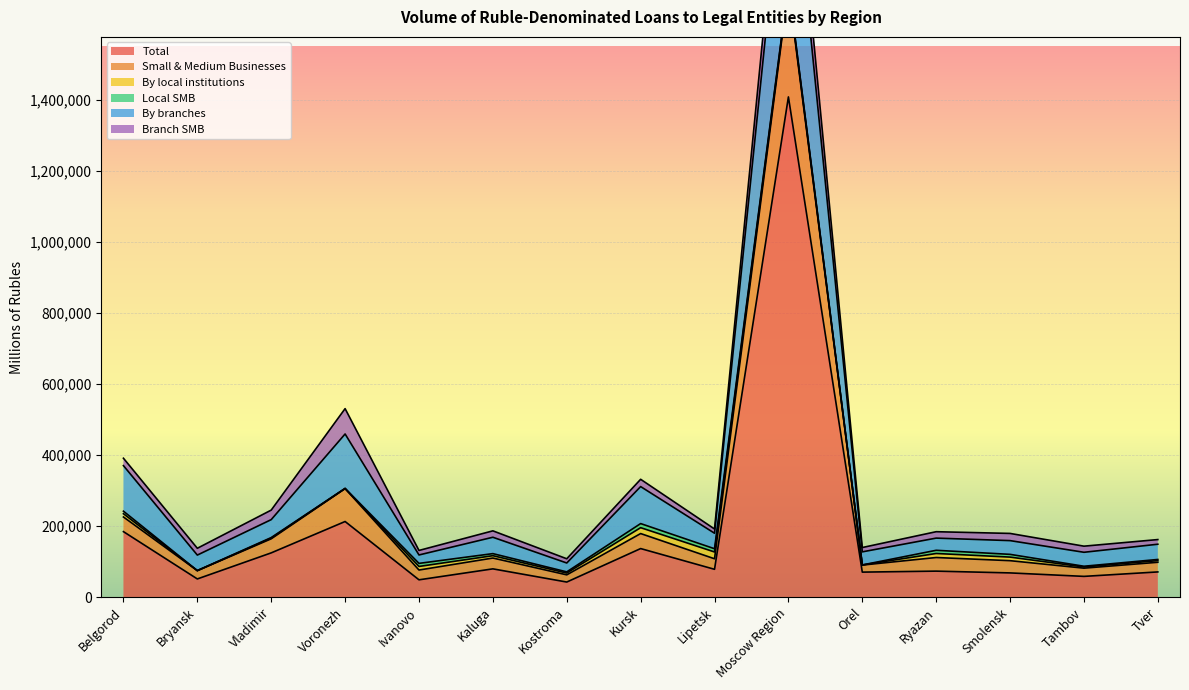

Is it true that Total equals 78182 at Lipetsk?

True